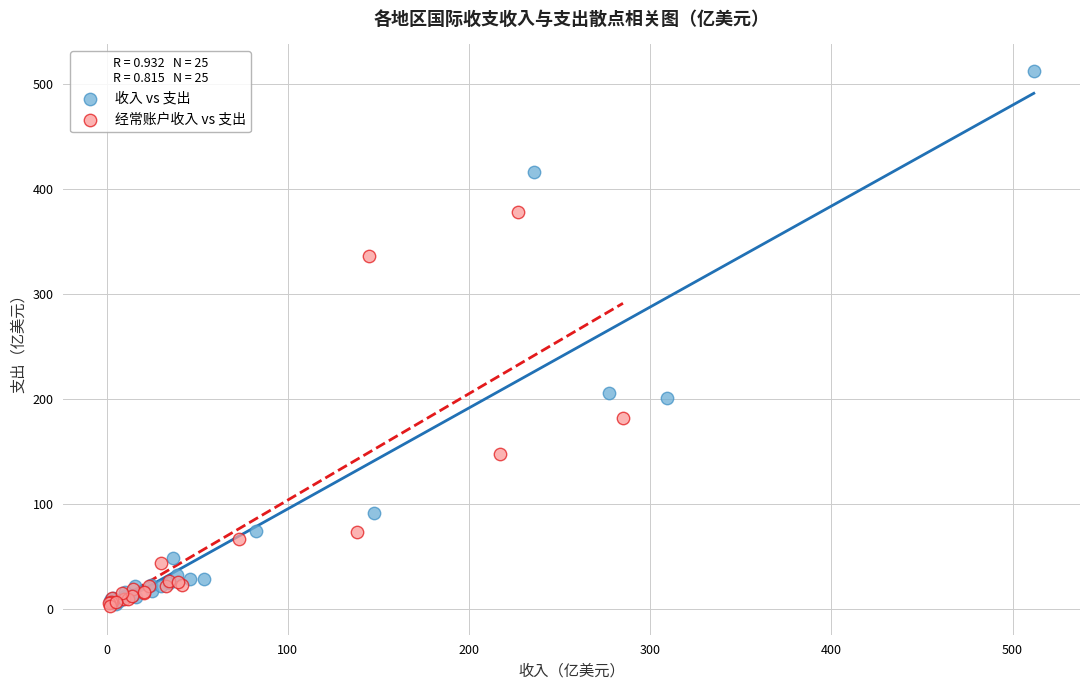

Which series has the widest spread of Y values?

收入 vs 支出